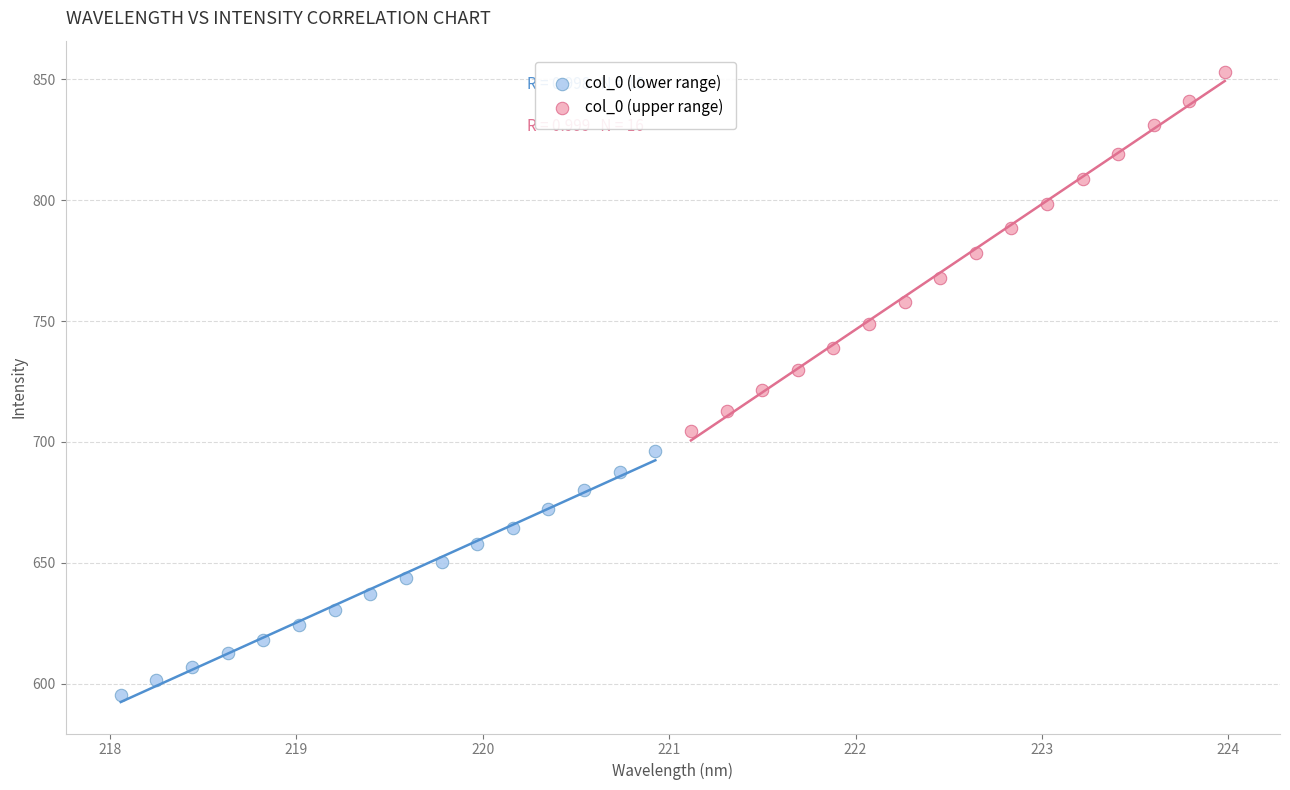

Which series has the largest Y range (max minus min)?

col_0 (upper range)